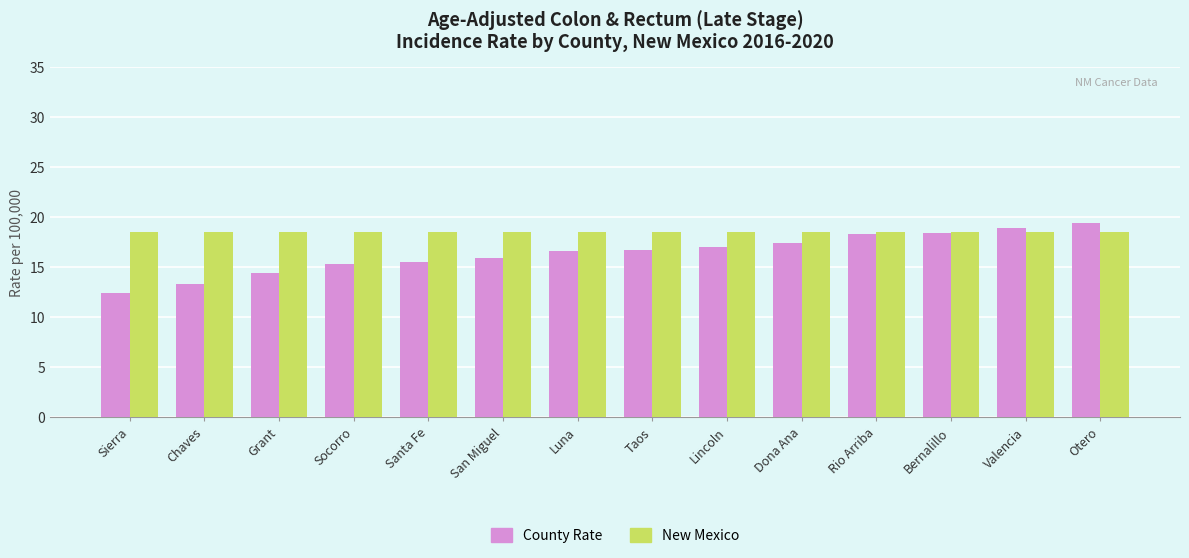

Is the value of County Rate at Taos greater than the value of New Mexico at Valencia?

No